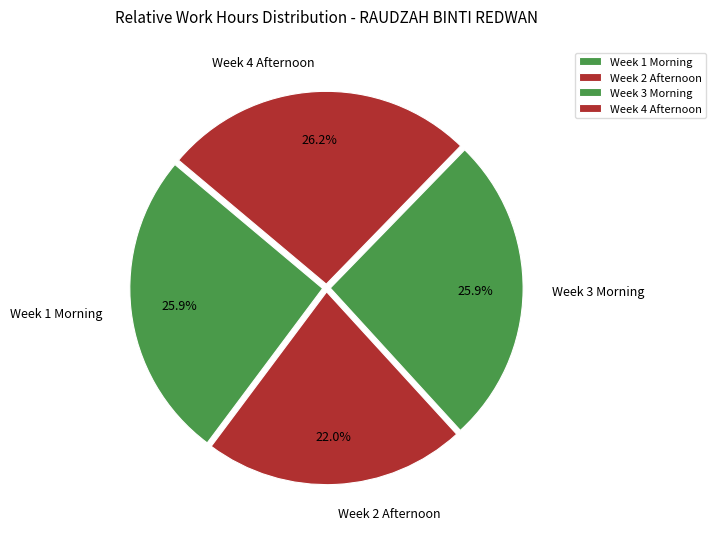

Does Week 1 Morning account for over 50% of the chart?

No